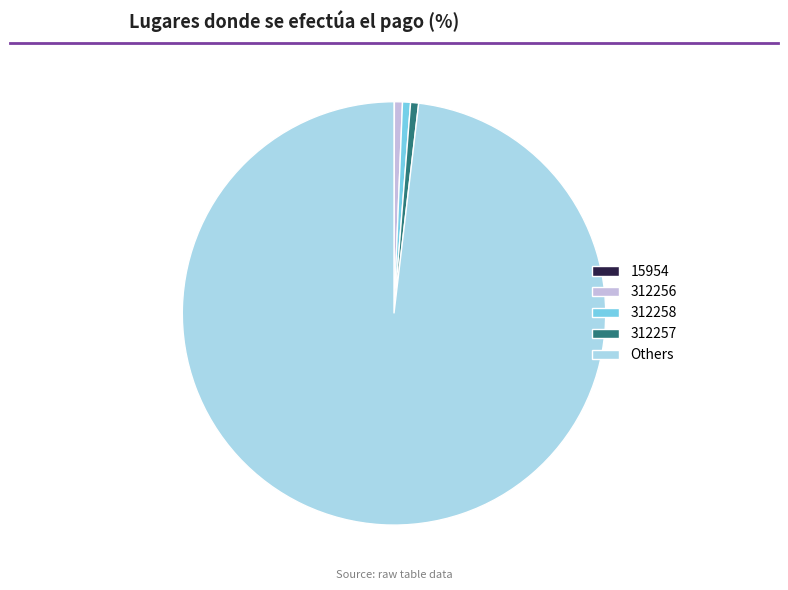

True or false: Others accounts for 85% of the total.

False